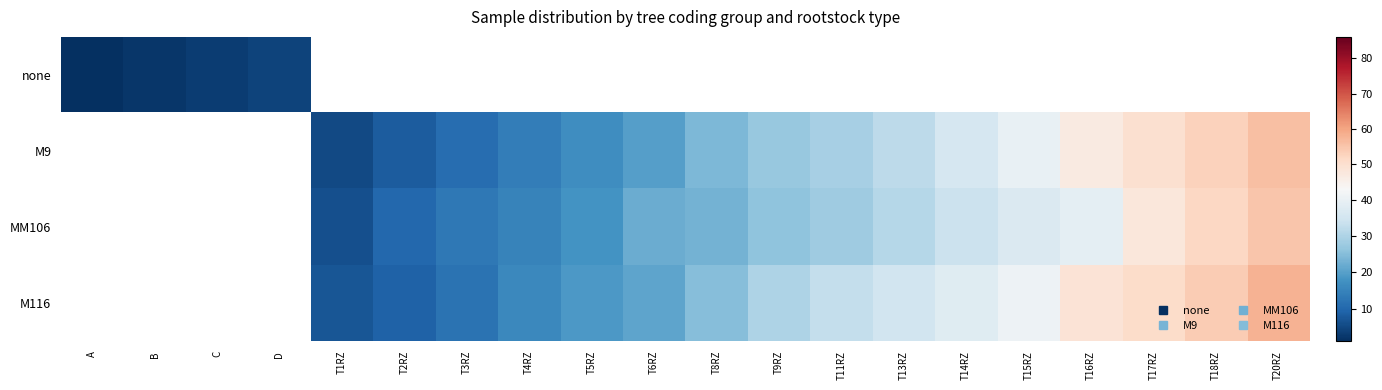

The MM106 series shows 15.7 at T20RZ. True or false?

False